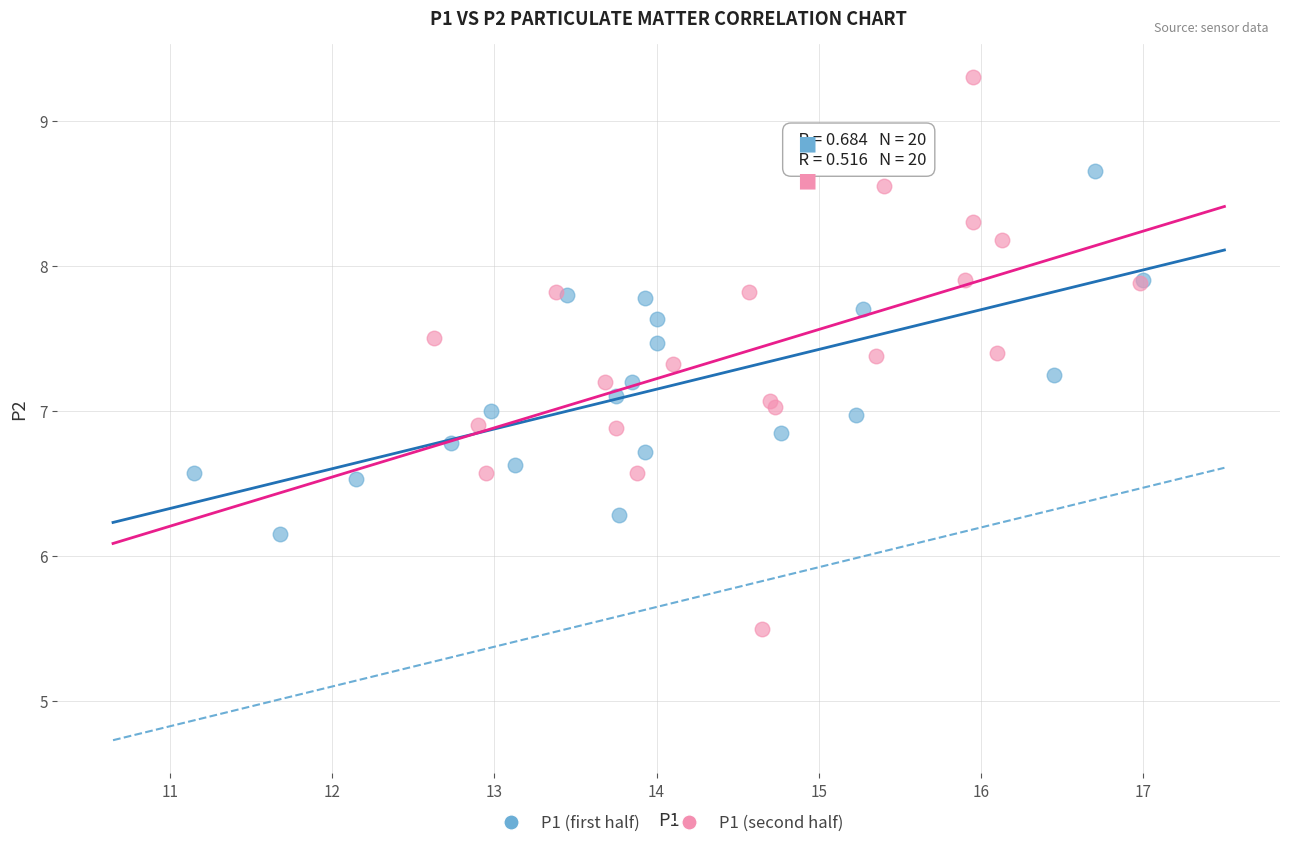

Which series contains the highest Y value?

P1 (second half)